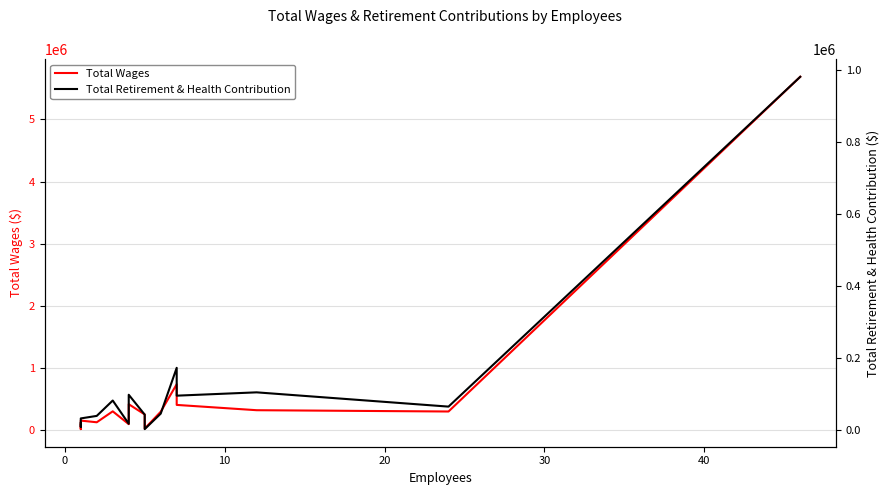

Rank the series by their average value, from highest to lowest.

Total Wages, Total Retirement & Health Contribution